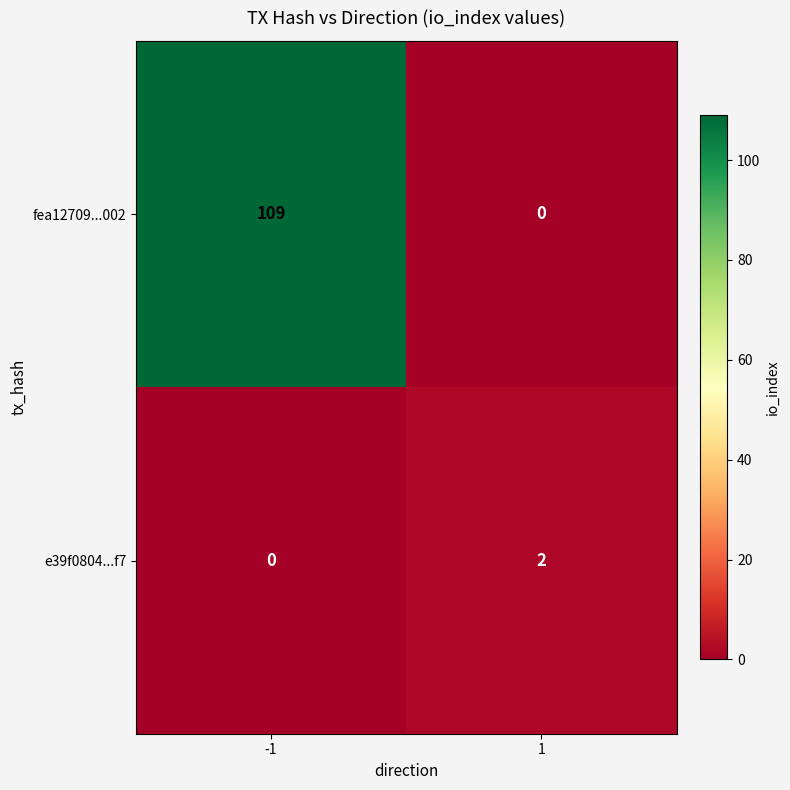

True or false: fea12709...002 has a value of 44 at 1.

False